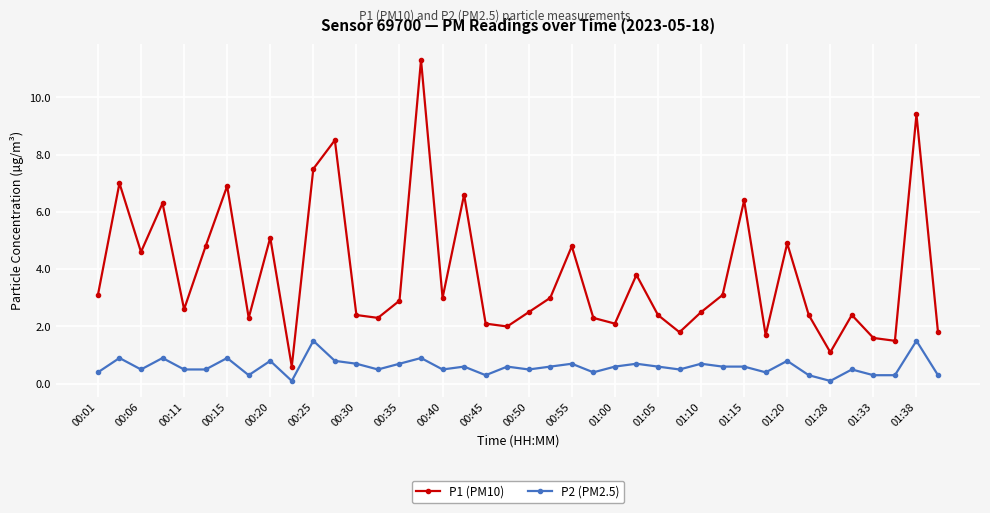

List the series in order of their peak value, lowest first.

P2 (PM2.5), P1 (PM10)